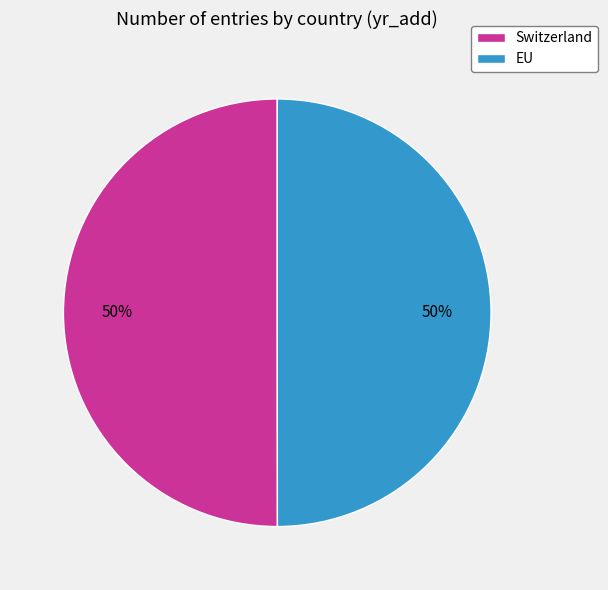

What percentage is the EU slice, to the nearest percent?

50%